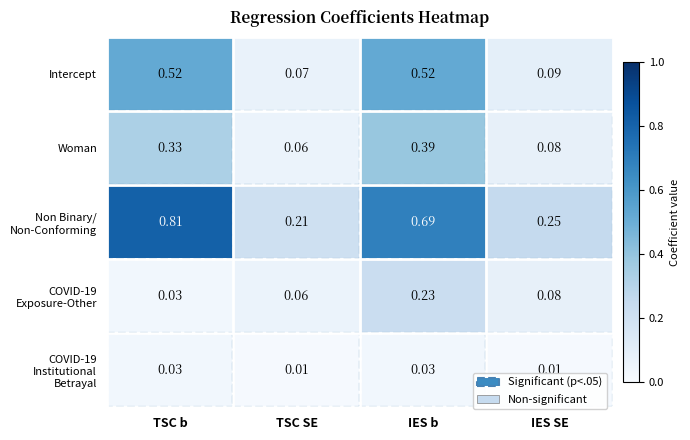

At which category is the sum across all series the highest?

IES b